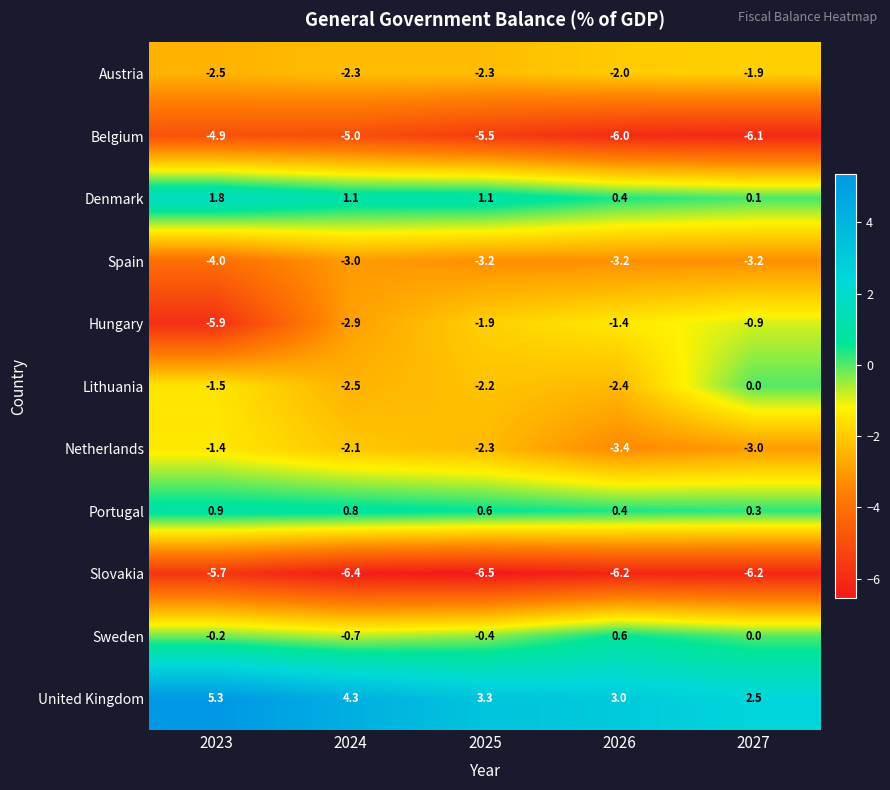

Read the Hungary value at 2024.

-2.9